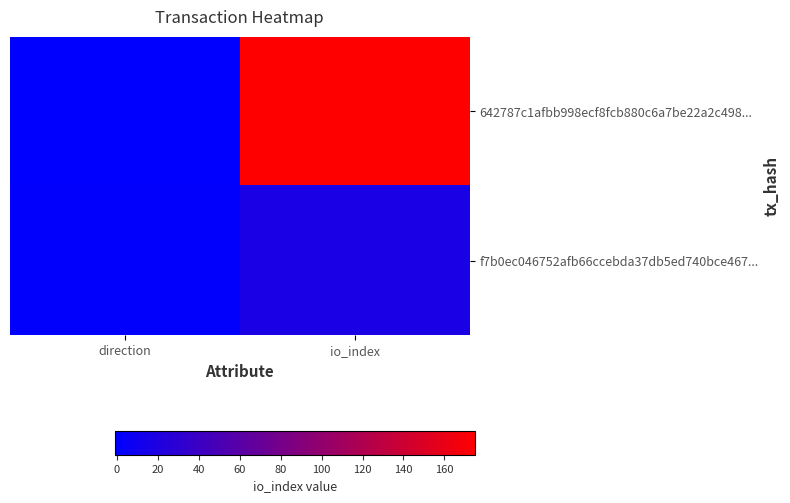

Which series has the widest spread of values?

642787c1afbb998ecf8fcb880c6a7be22a2c498...